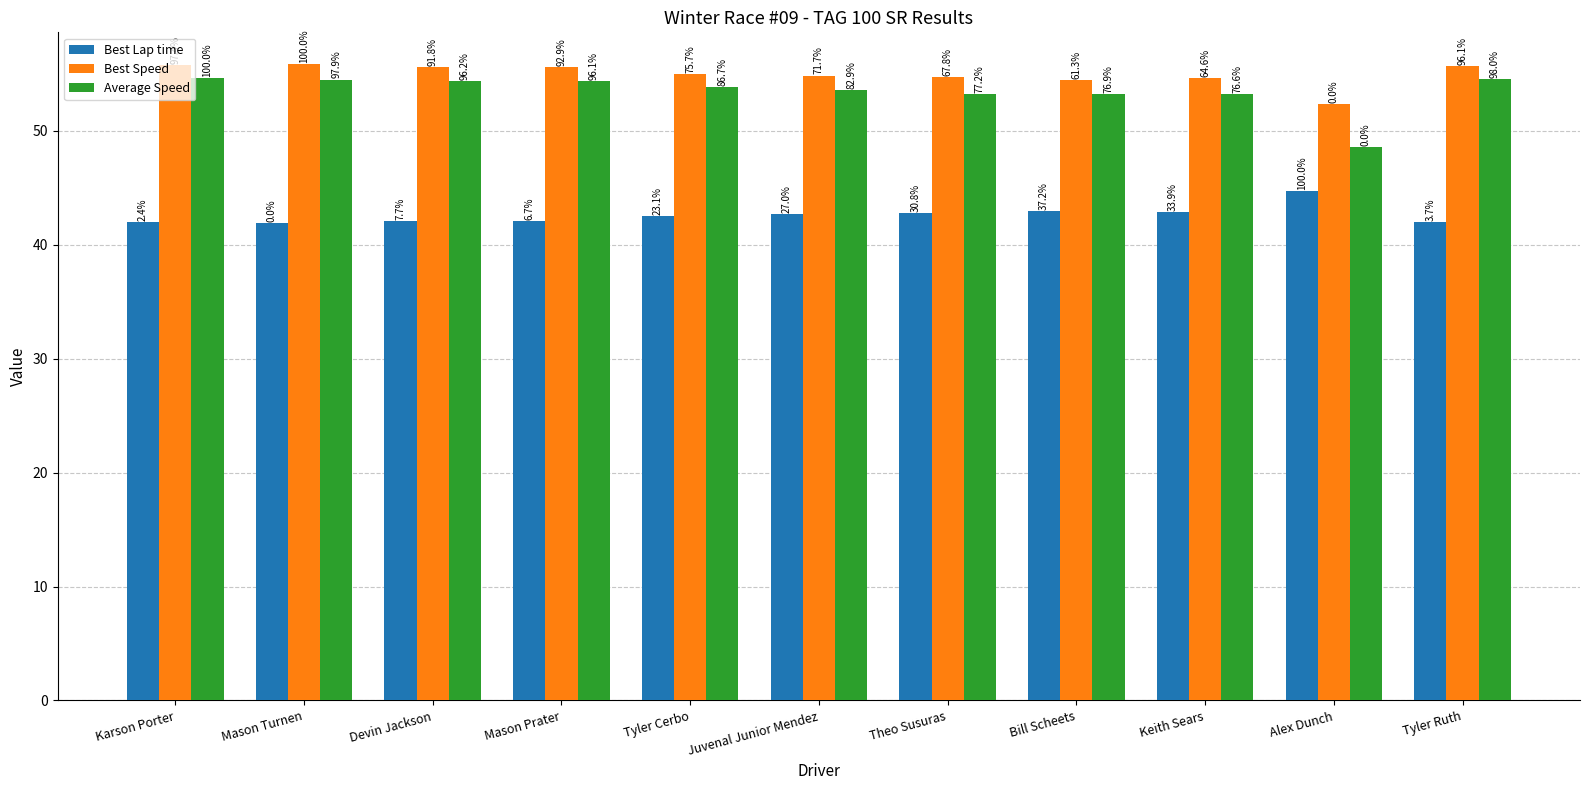

How many bars are there in total?

33